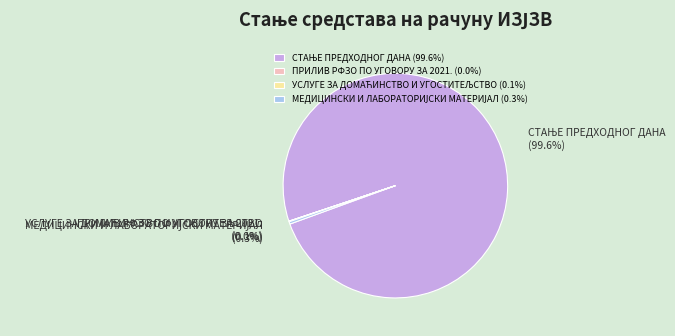

Is there a majority slice in this chart?

Yes